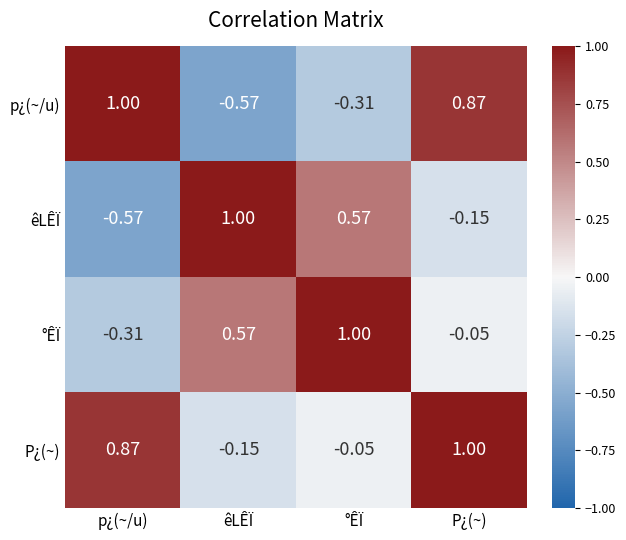

Which series changed the most between êLÊÏ and P¿(~)?

p¿(~/u)